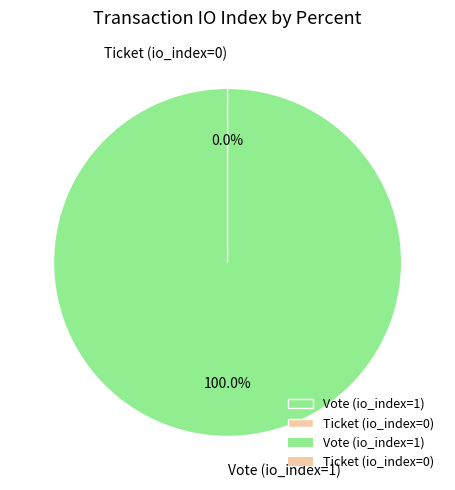

Which has a higher value, Ticket (io_index=0) or Vote (io_index=1)?

Vote (io_index=1)